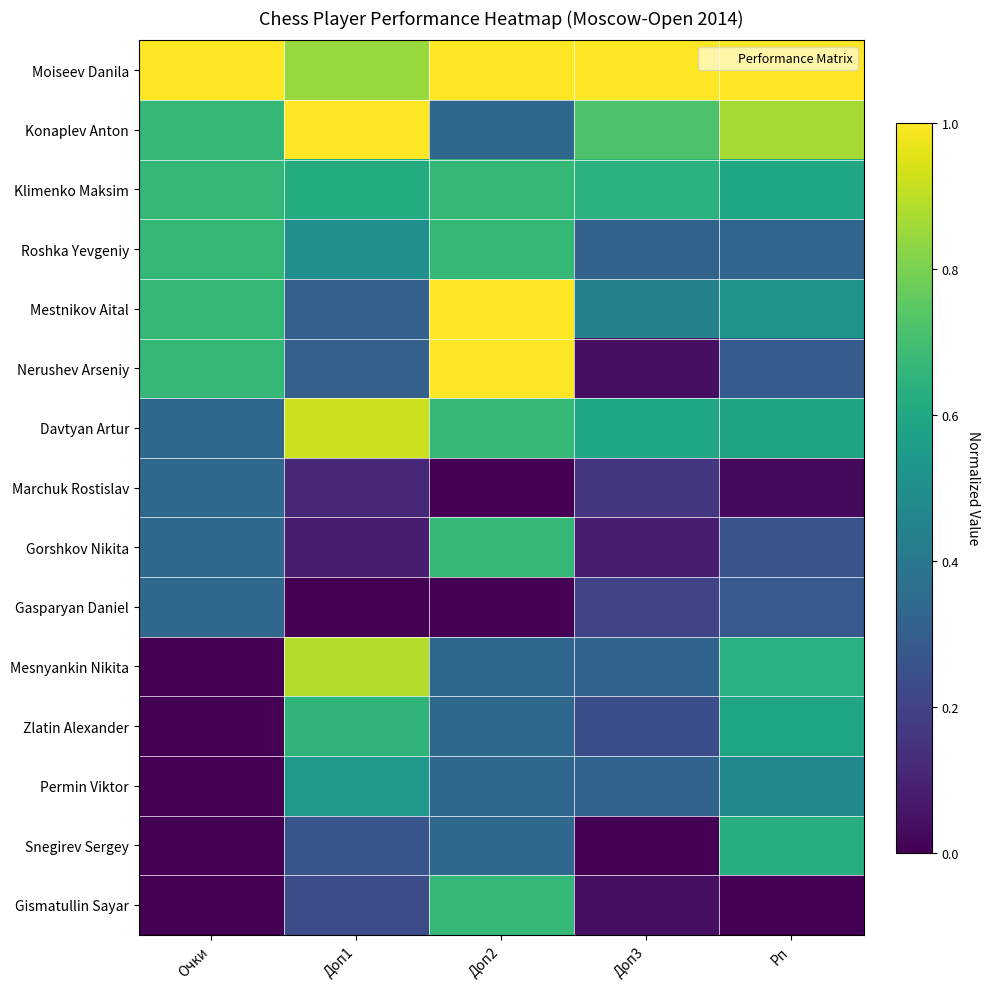

Reading left to right, list all the values displayed in this chart.

Moiseev Danila: Очки=1.0	Доп1=0.8	Доп2=1.0	Доп3=1.0	Рп=1.0
Konaplev Anton: Очки=0.7	Доп1=1.0	Доп2=0.3	Доп3=0.7	Рп=0.9
Klimenko Maksim: Очки=0.7	Доп1=0.6	Доп2=0.7	Доп3=0.6	Рп=0.6
Roshka Yevgeniy: Очки=0.7	Доп1=0.5	Доп2=0.7	Доп3=0.3	Рп=0.3
Mestnikov Aital: Очки=0.7	Доп1=0.3	Доп2=1.0	Доп3=0.4	Рп=0.5
Nerushev Arseniy: Очки=0.7	Доп1=0.3	Доп2=1.0	Доп3=0.0	Рп=0.3
Davtyan Artur: Очки=0.3	Доп1=0.9	Доп2=0.7	Доп3=0.6	Рп=0.6
Marchuk Rostislav: Очки=0.3	Доп1=0.1	Доп2=0.0	Доп3=0.2	Рп=0.0
Gorshkov Nikita: Очки=0.3	Доп1=0.1	Доп2=0.7	Доп3=0.1	Рп=0.3
Gasparyan Daniel: Очки=0.3	Доп1=0.0	Доп2=0.0	Доп3=0.2	Рп=0.3
Mesnyankin Nikita: Очки=0.0	Доп1=0.9	Доп2=0.3	Доп3=0.3	Рп=0.6
Zlatin Alexander: Очки=0.0	Доп1=0.7	Доп2=0.3	Доп3=0.2	Рп=0.6
Permin Viktor: Очки=0.0	Доп1=0.5	Доп2=0.3	Доп3=0.3	Рп=0.5
Snegirev Sergey: Очки=0.0	Доп1=0.3	Доп2=0.3	Доп3=0.0	Рп=0.6
Gismatullin Sayar: Очки=0.0	Доп1=0.2	Доп2=0.7	Доп3=0.0	Рп=0.0